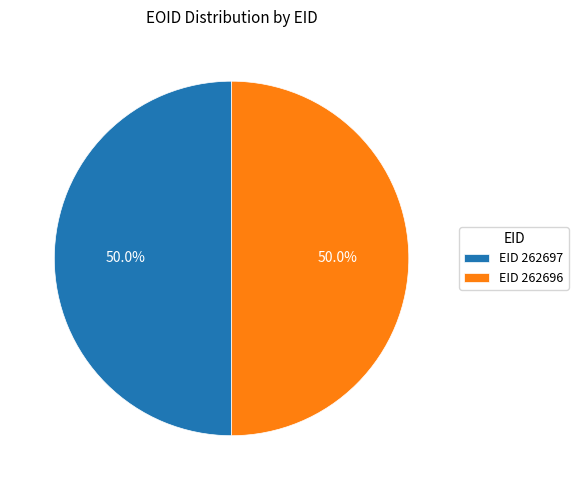

What is the ratio of the value at EID 262696 to the value at EID 262697?

1.0